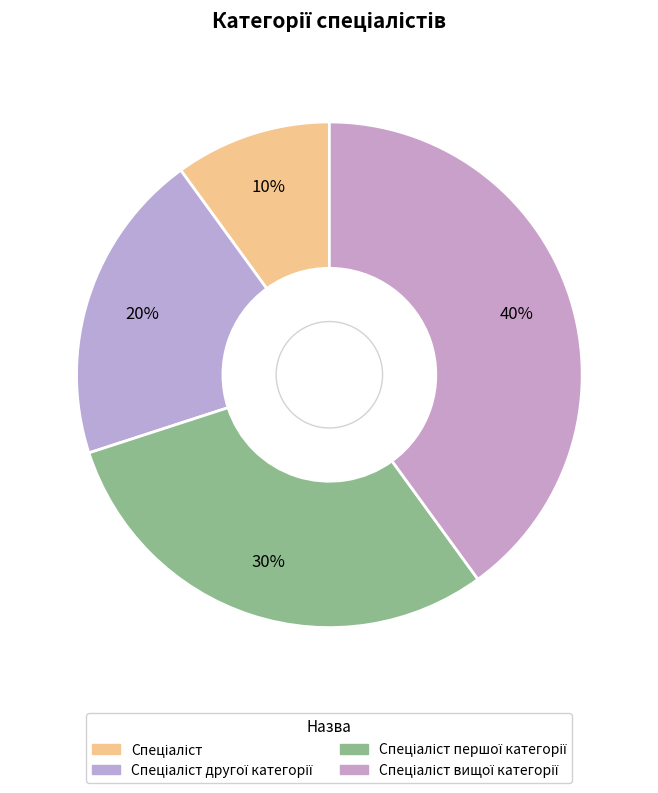

Does any single category account for the majority?

No